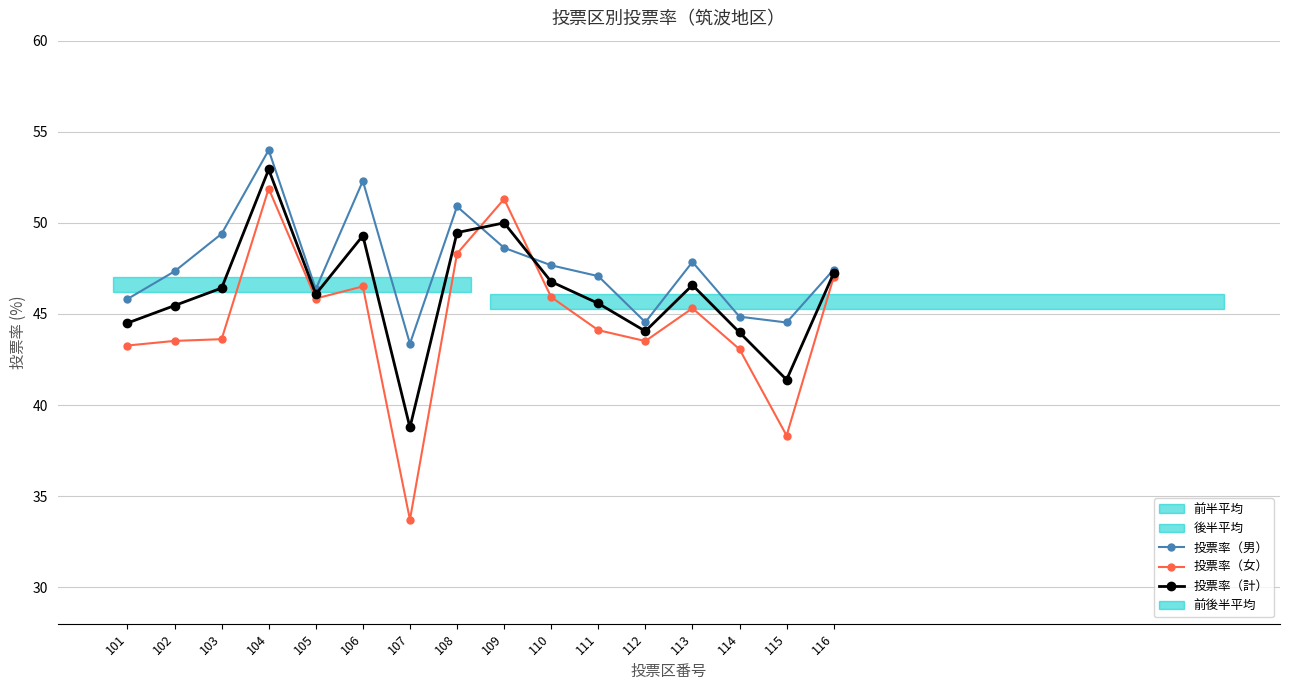

At which category does 投票率（計） reach its first local peak?

104